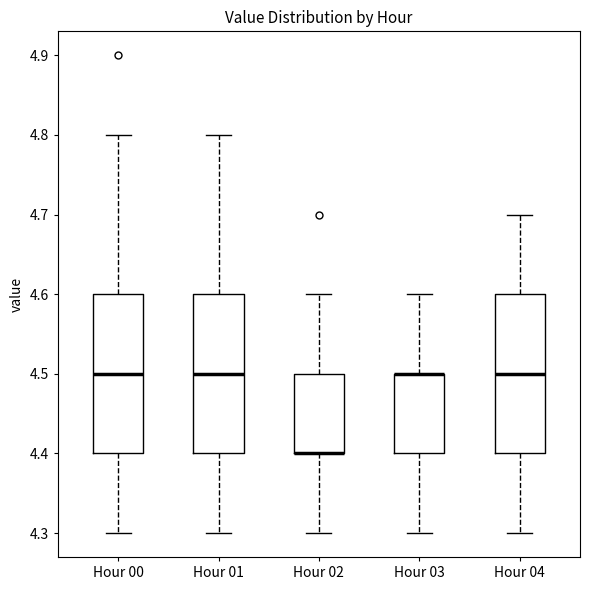

Where does the upper whisker of the box for Hour 04 end on the y-axis? The values are not printed on the chart, so give them approximately, as read against the axis.

4.7